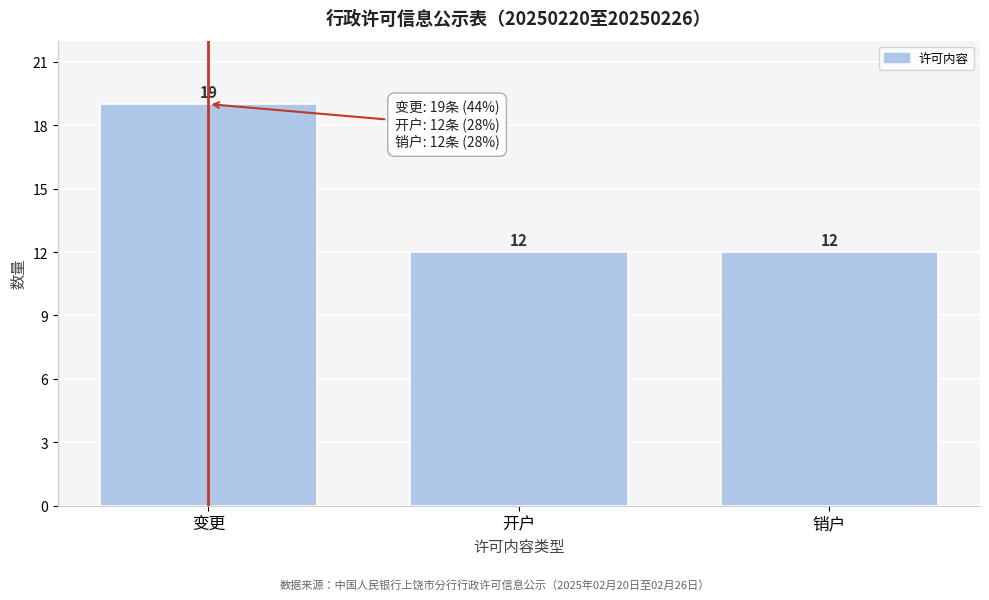

Reading right to left, extract all data points from this chart.

销户=12	开户=12	变更=19